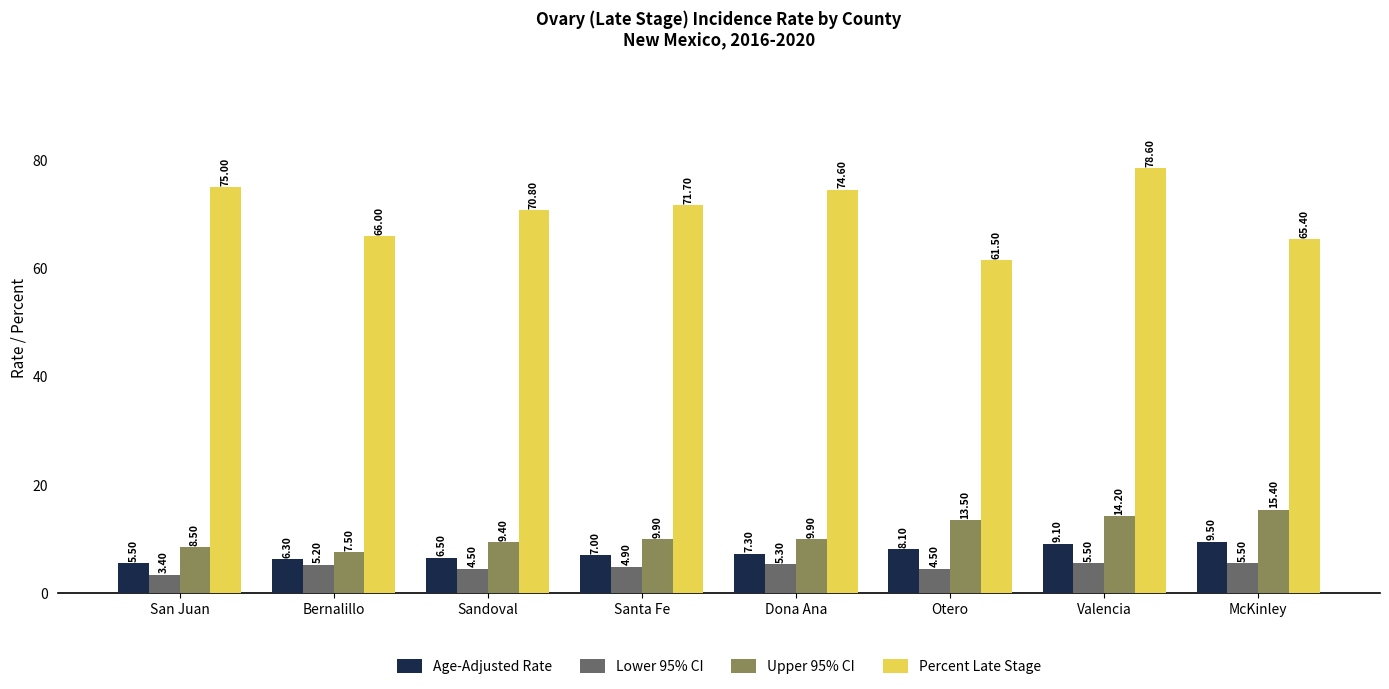

What is the spread (max minus min) of values at Bernalillo?

60.8